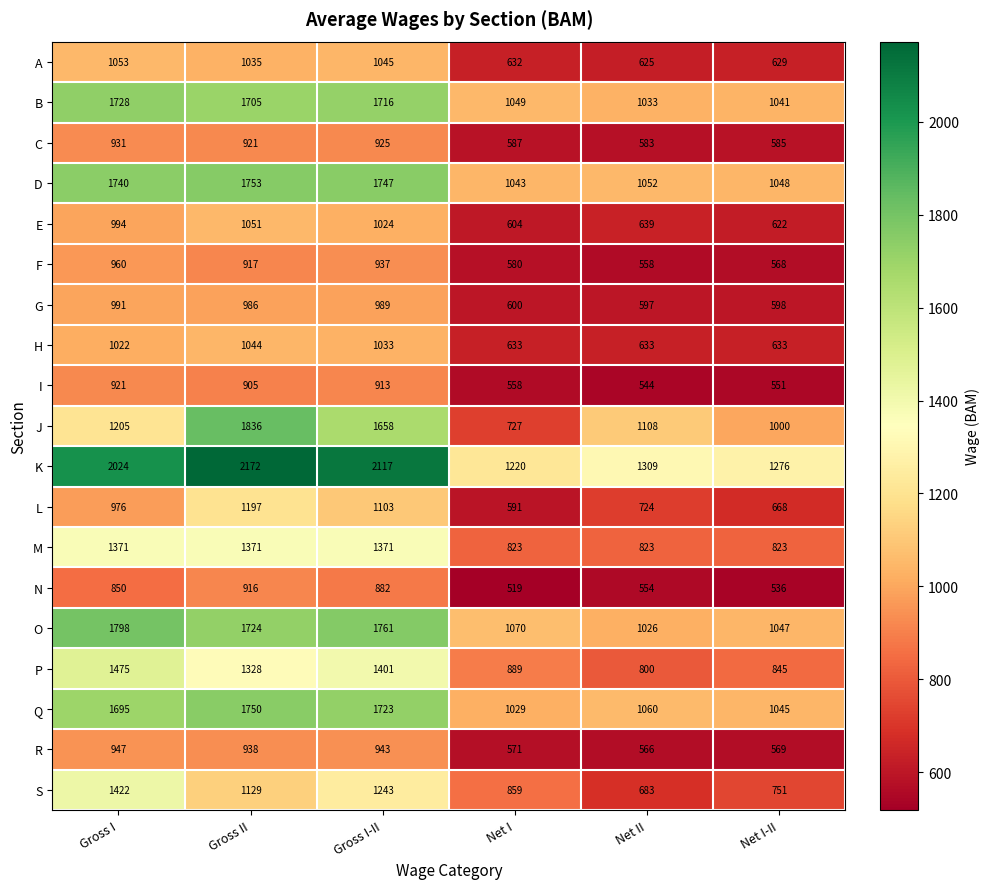

Rank the series at Net II from highest to lowest value.

K, J, Q, D, B, O, M, P, L, S, E, H, A, G, C, R, F, N, I